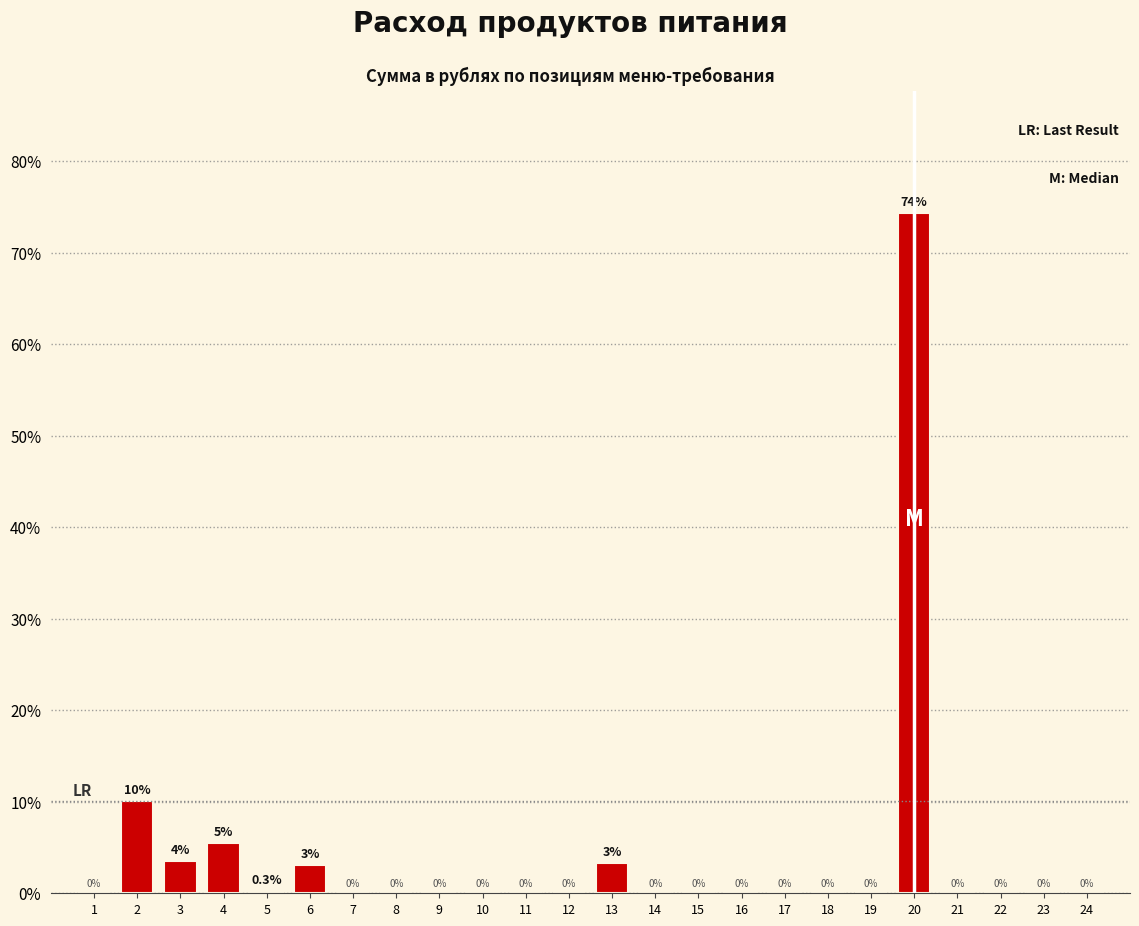

True or false: the data shows 0.0 at 17.

True